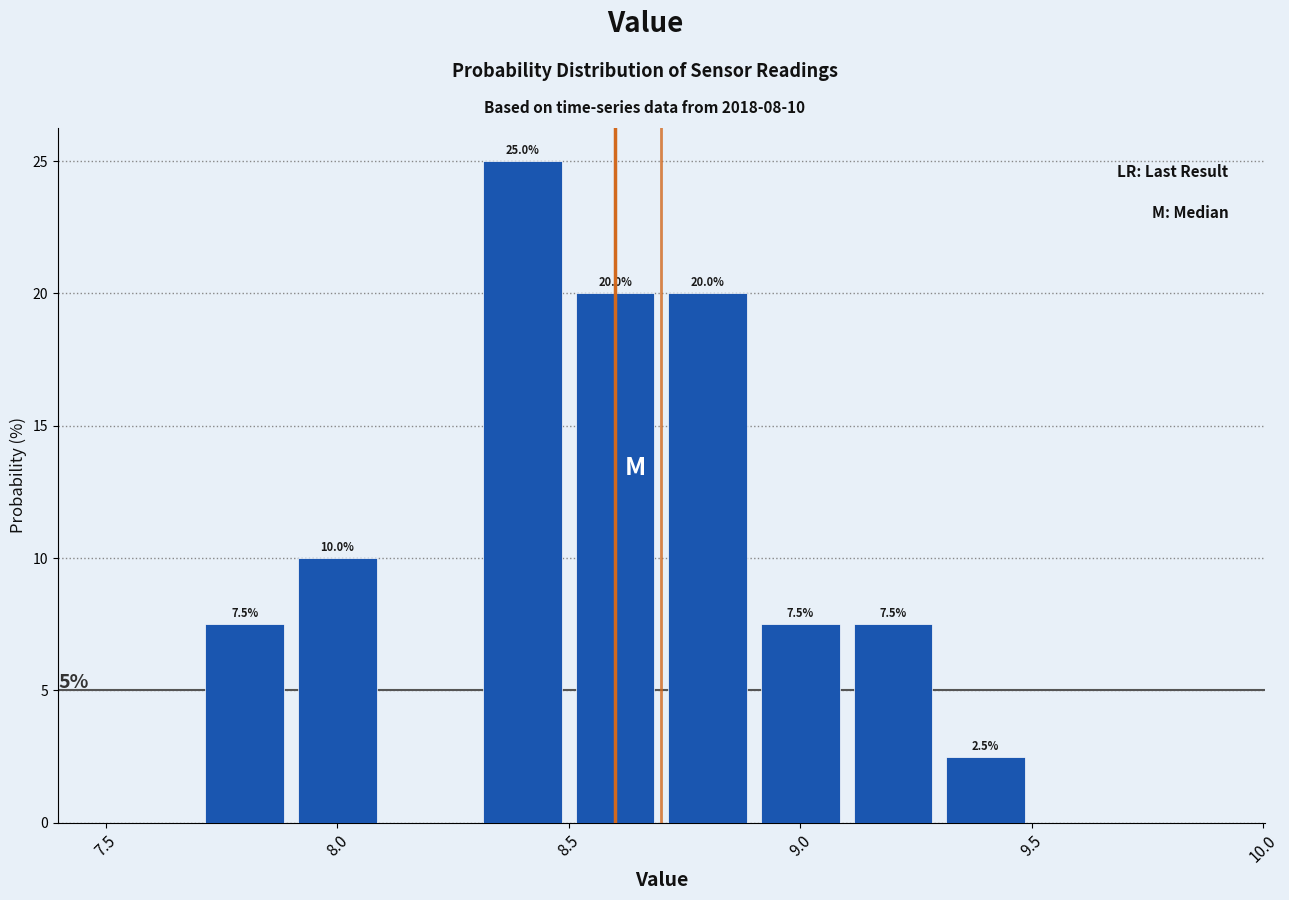

Over which range of the x-axis is the bar tallest?

8.3 to 8.5